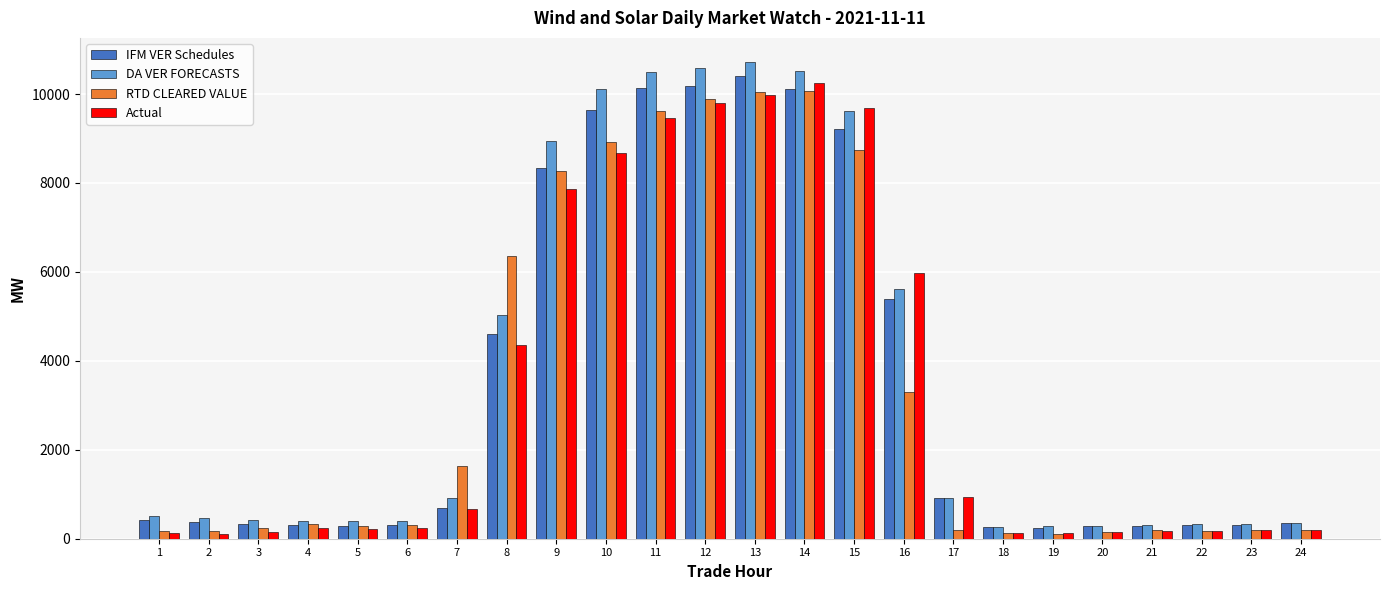

What is the greatest value displayed?

10726.2